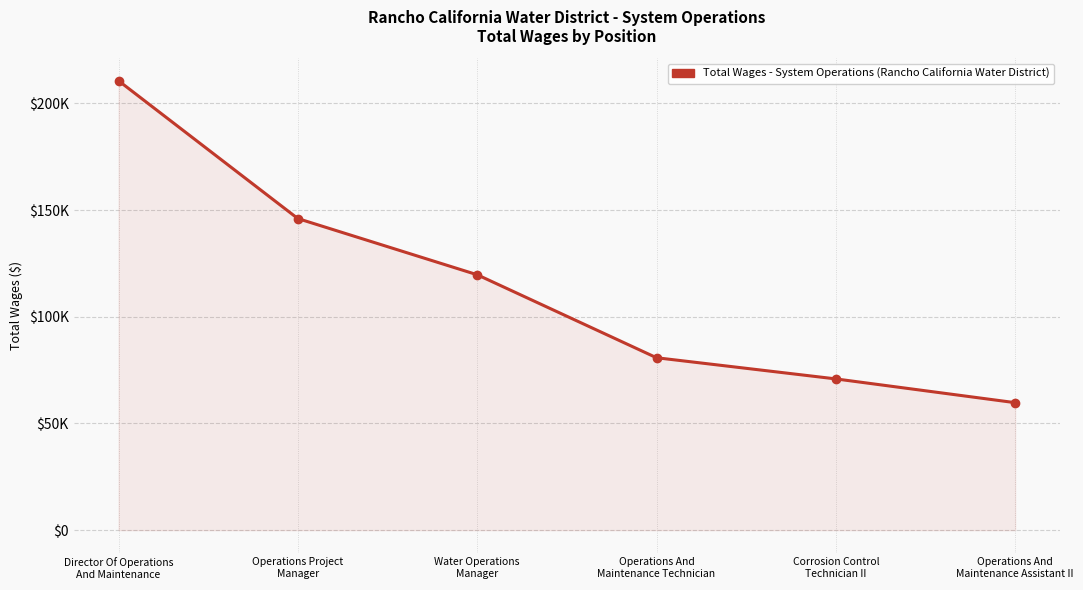

Which has a higher value, Corrosion Control
Technician II or Operations Project
Manager?

Operations Project
Manager